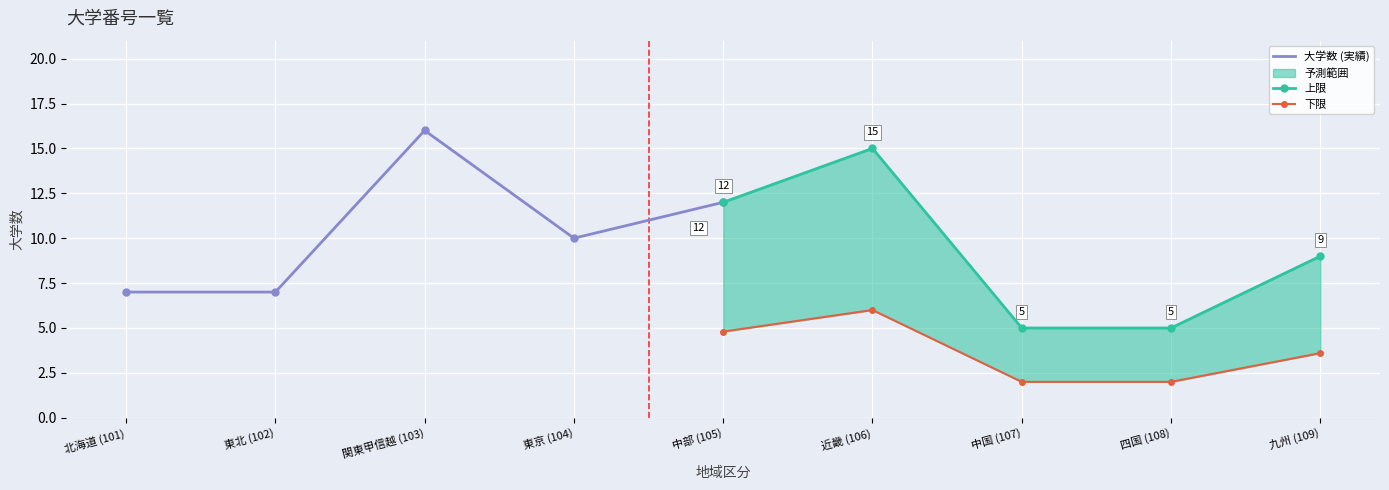

Is the value of 大学数 (実績) at 関東甲信越 (103) greater than the value of 下限 at 関東甲信越 (103)?

Yes